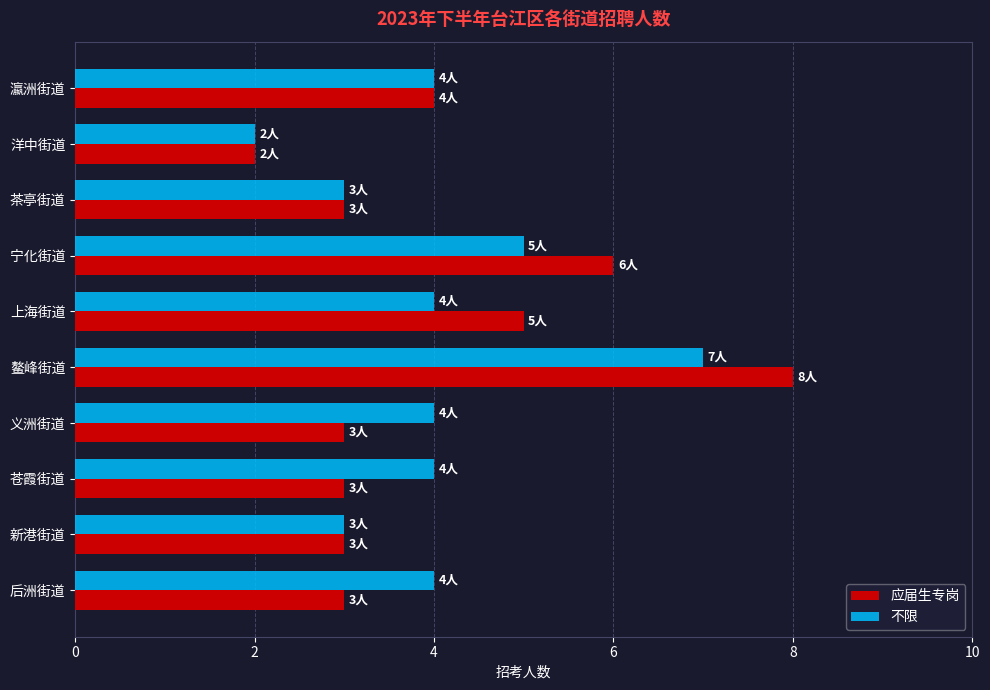

At which category does the chart reach its minimum across all series?

洋中街道